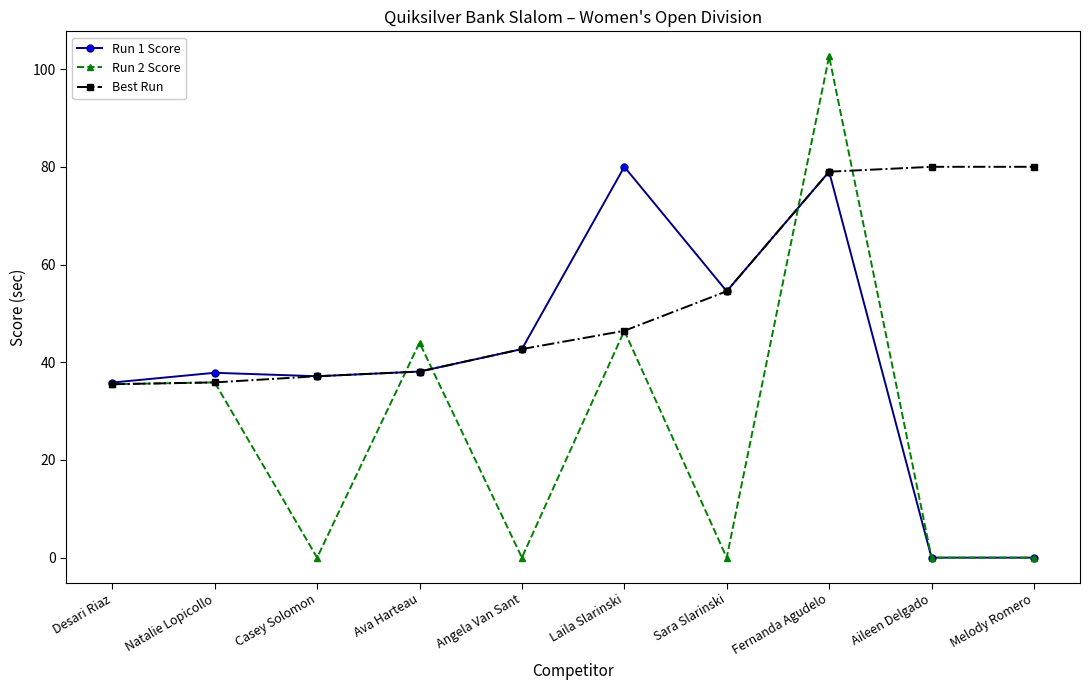

Which series has the widest spread of values?

Run 2 Score